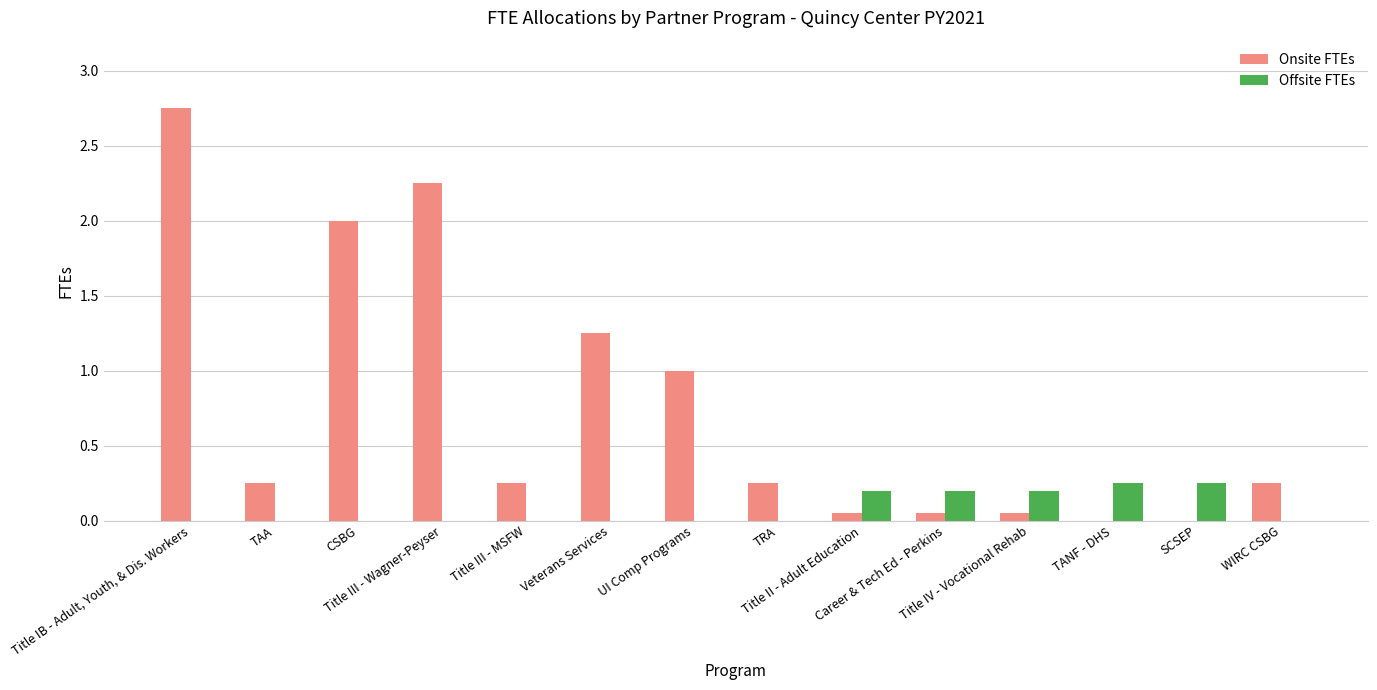

How many categories are shown in the chart?

14